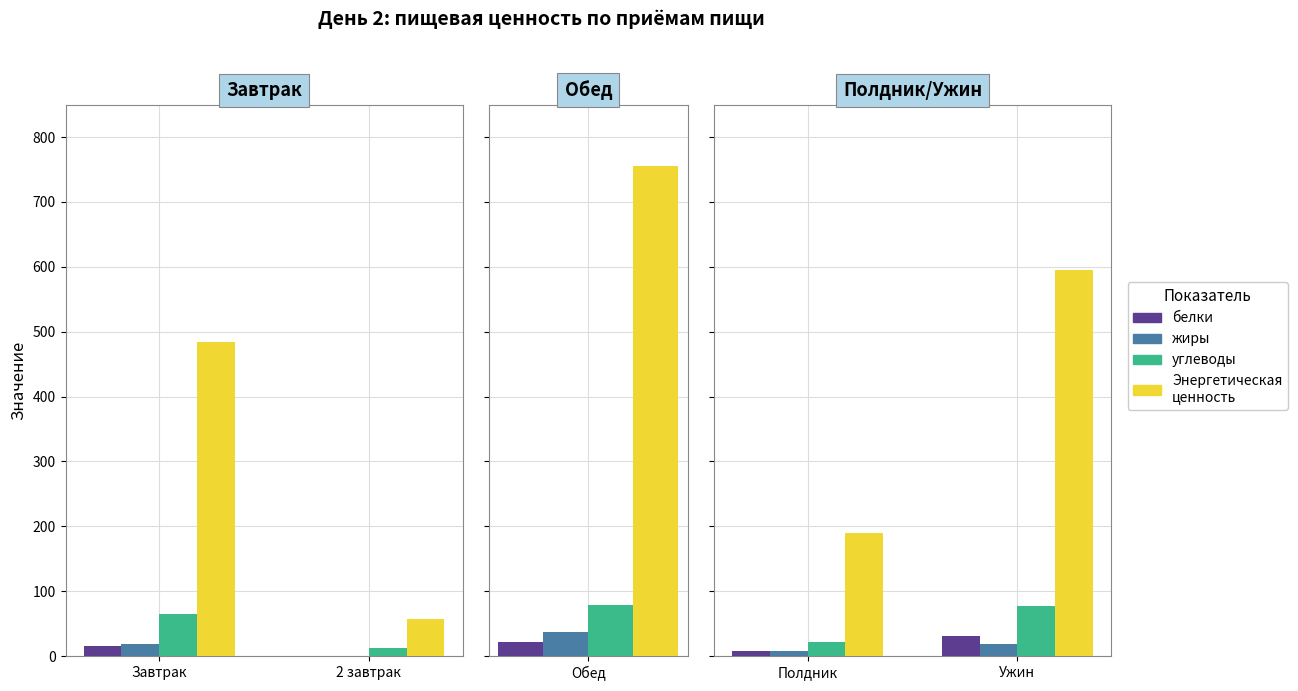

What is the smallest value displayed?

7.4